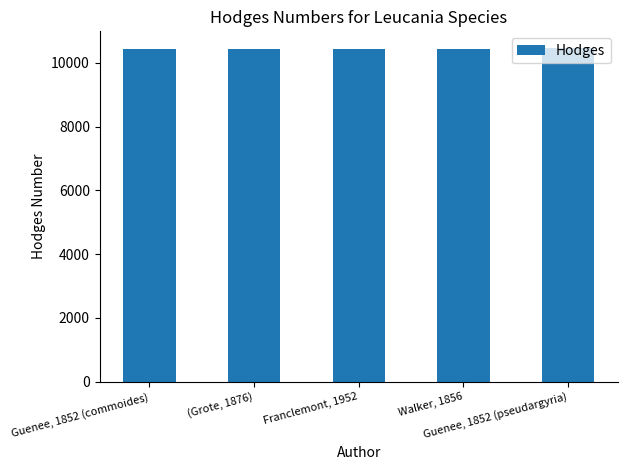

How many values are below 10446?

1